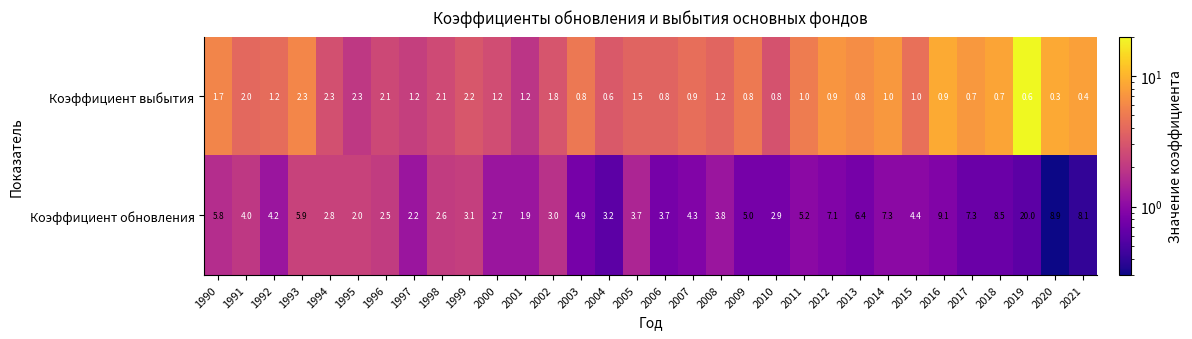

Between 1990 and 2007, which series saw the biggest shift?

Коэффициент обновления